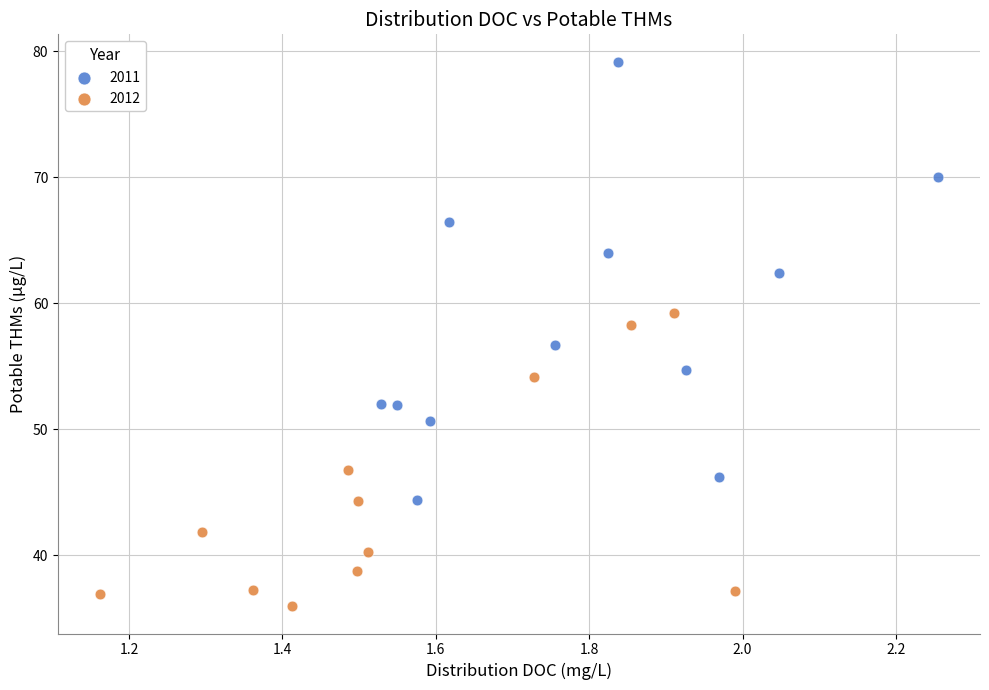

Which series has the widest spread of Y values?

2011